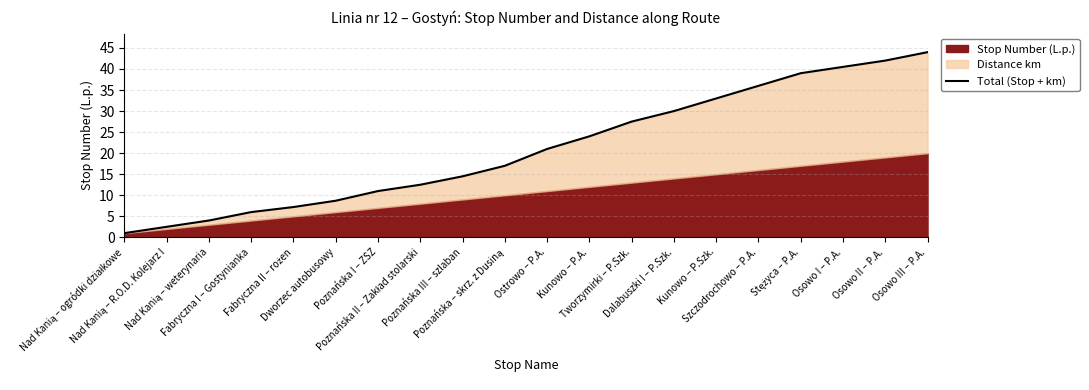

Where does the data first go above 21?

Kunowo – P.A.